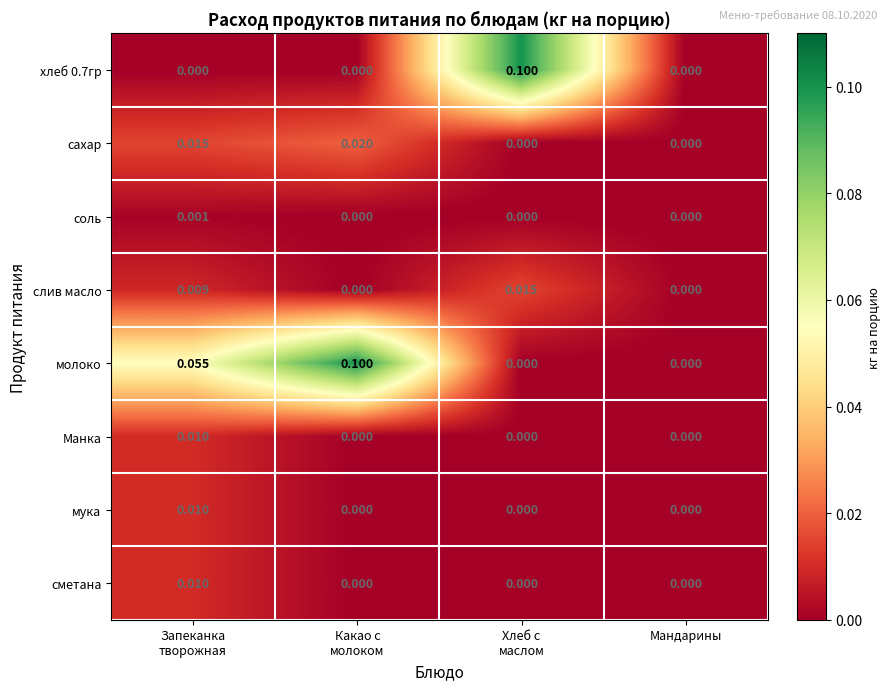

Which series has the largest total across all categories?

молоко